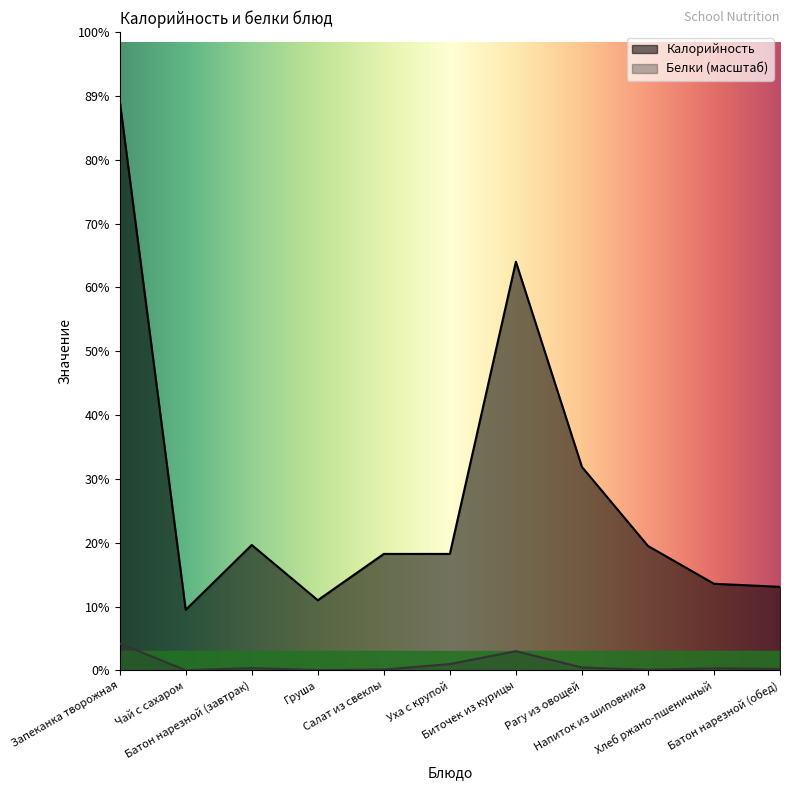

Is the value of Калорийность at Салат из свеклы greater than the value of Белки at Батон нарезной (обед)?

Yes